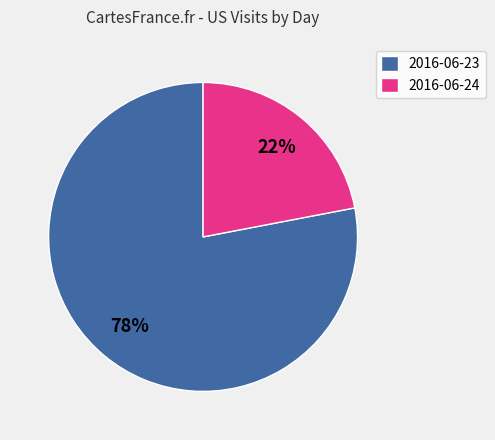

Is it true that 2016-06-24 is 35% of the pie?

False